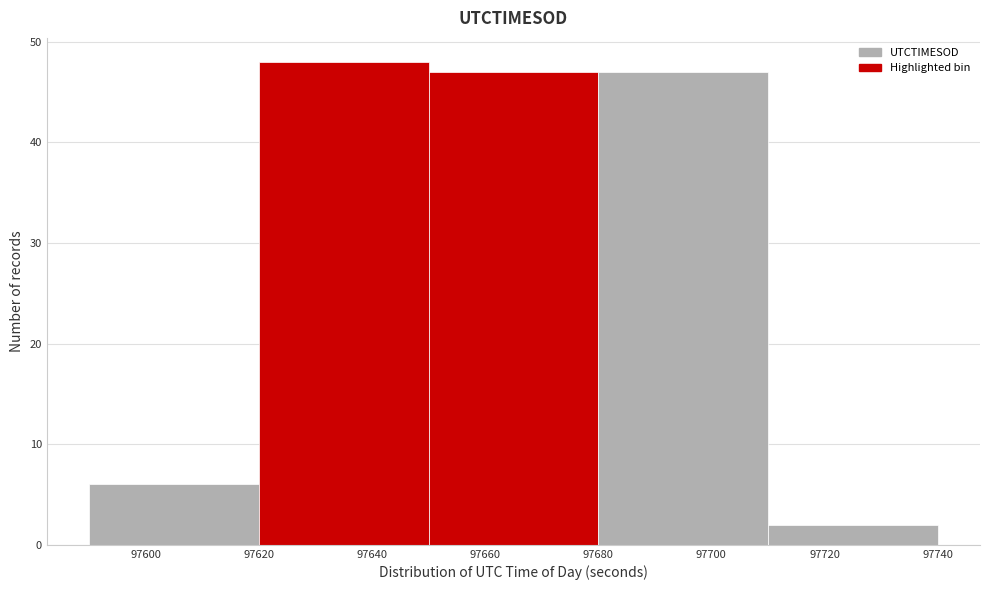

Reading left to right, list every bar in this chart as the range it spans on the x-axis followed by its height. The values are not printed on the chart, so give them approximately, as read against the axis.

97590 to 97620: 6
97620 to 97650: 48
97650 to 97680: 47
97680 to 97710: 47
97710 to 97740: 2